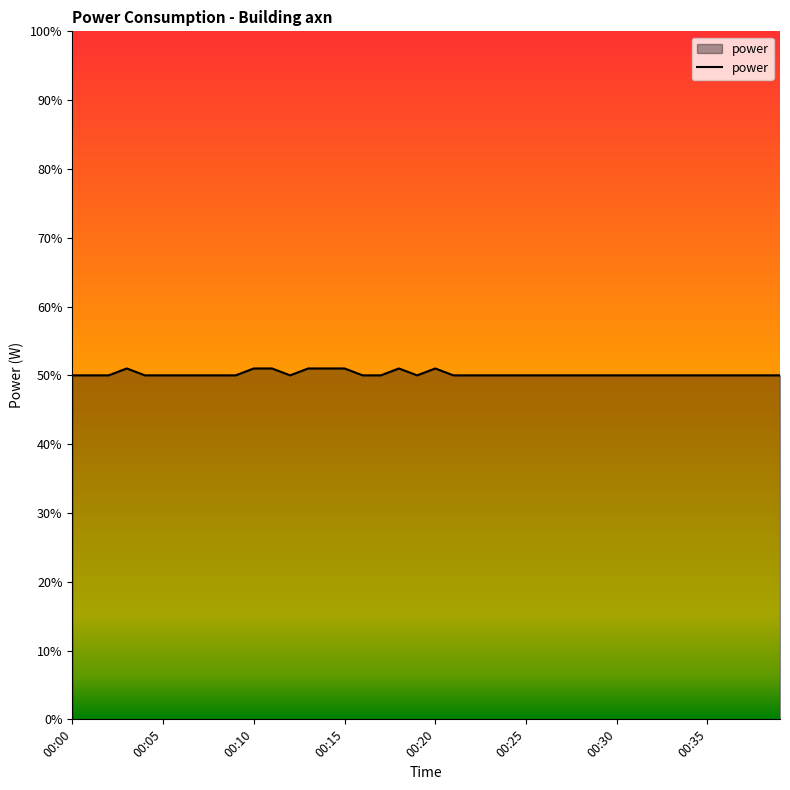

What is the average value?

50